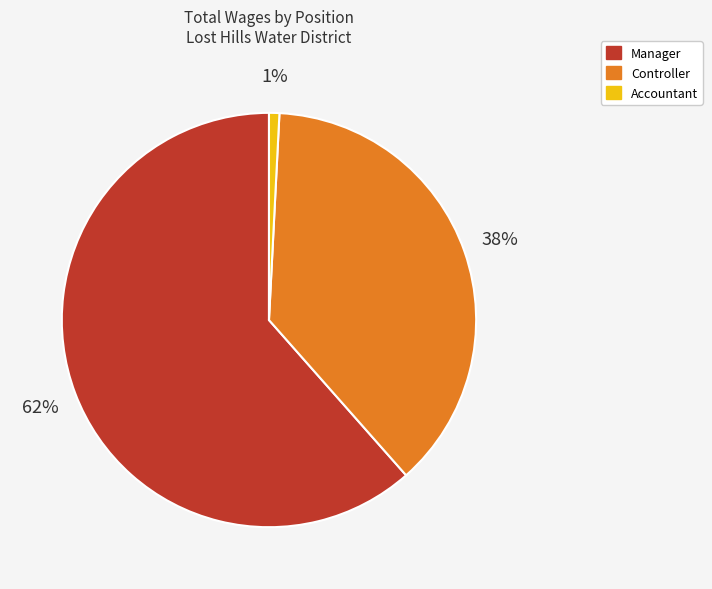

What percentage is the Controller slice, to the nearest percent?

38%